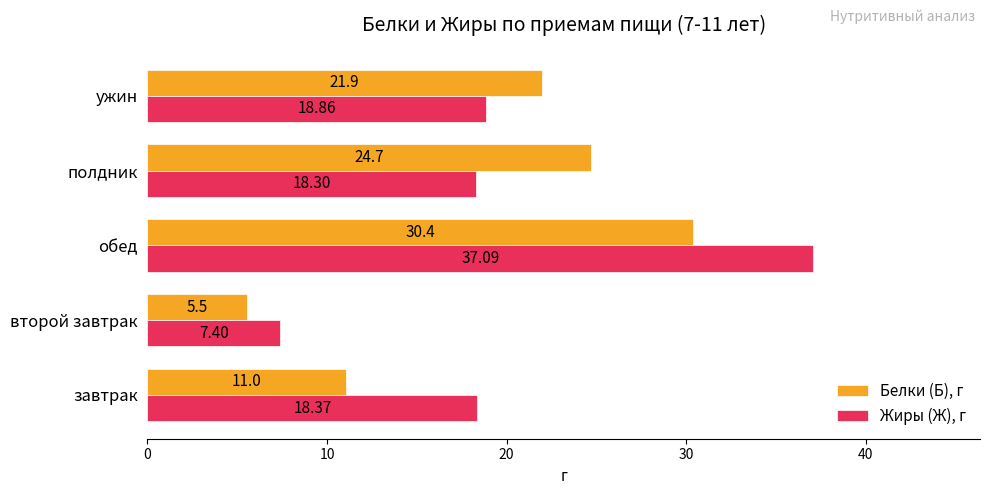

At which label does Белки (Б), г reach its minimum?

второй завтрак